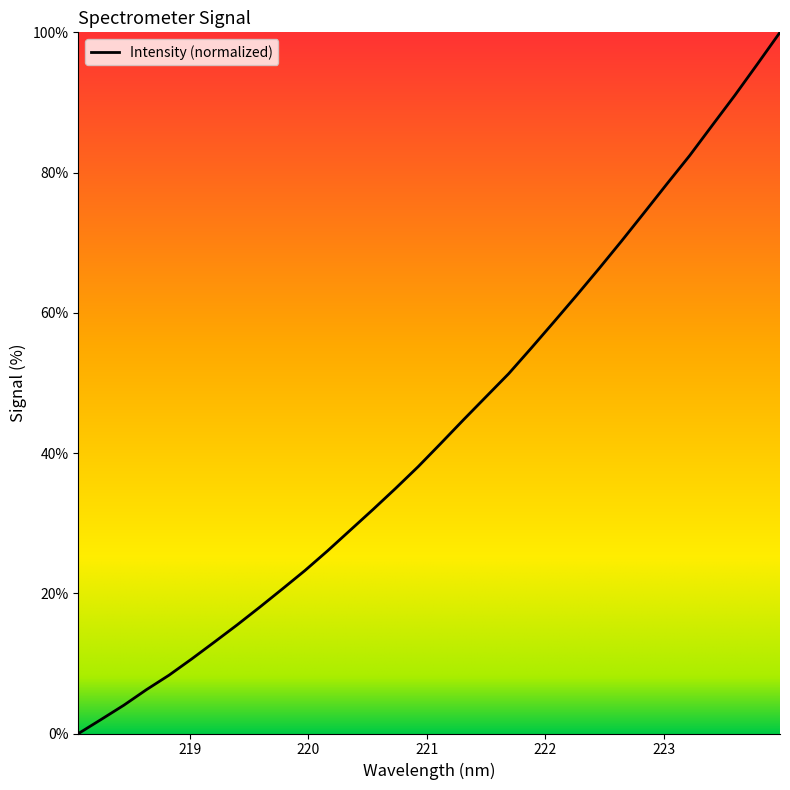

What is the greatest value displayed?

100.0